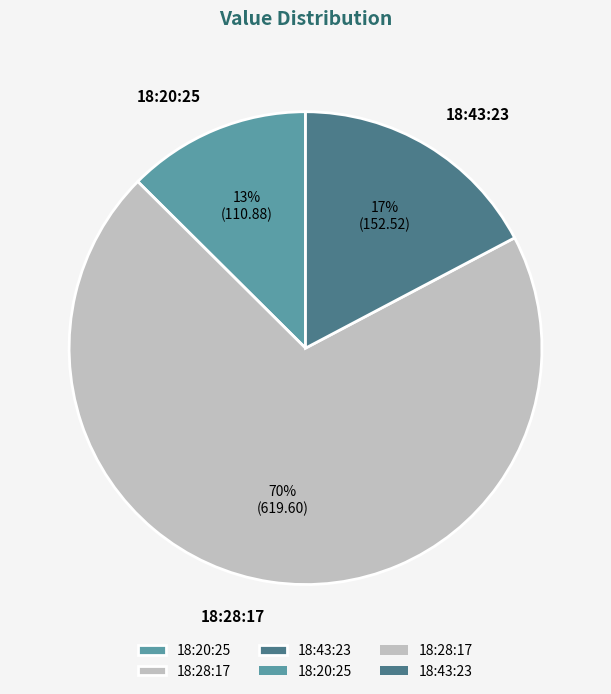

Rank the categories by value from highest to lowest.

18:28:17, 18:43:23, 18:20:25